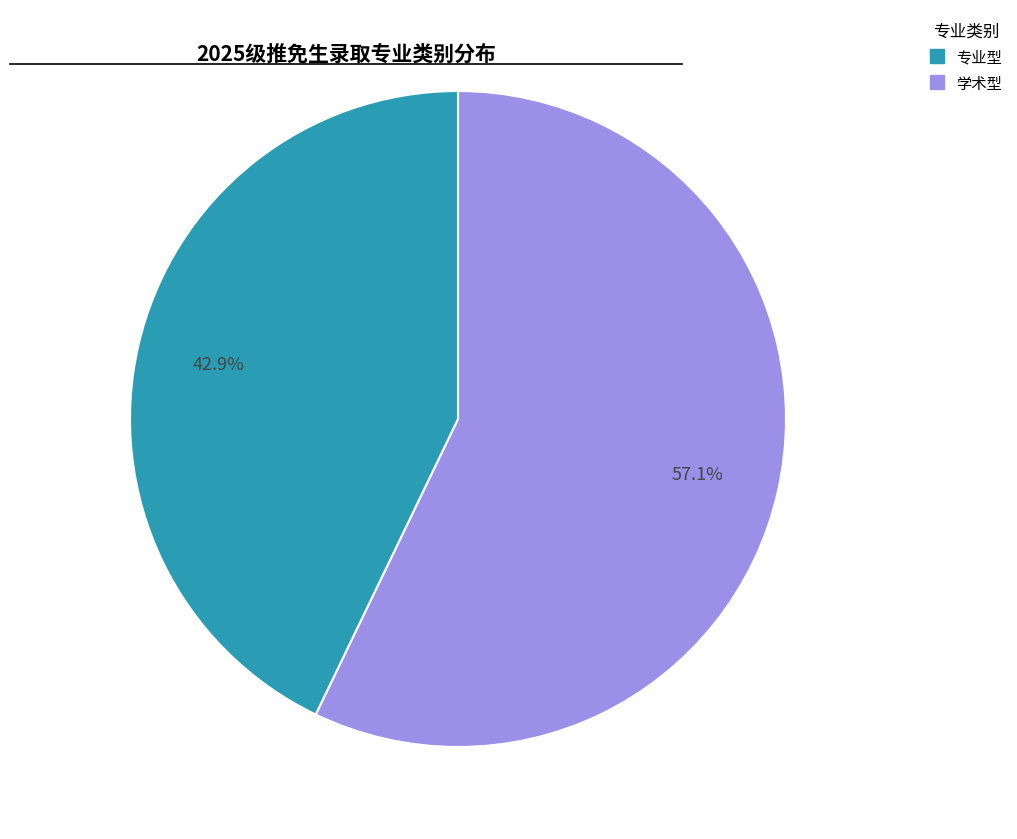

Does any single category account for the majority?

Yes